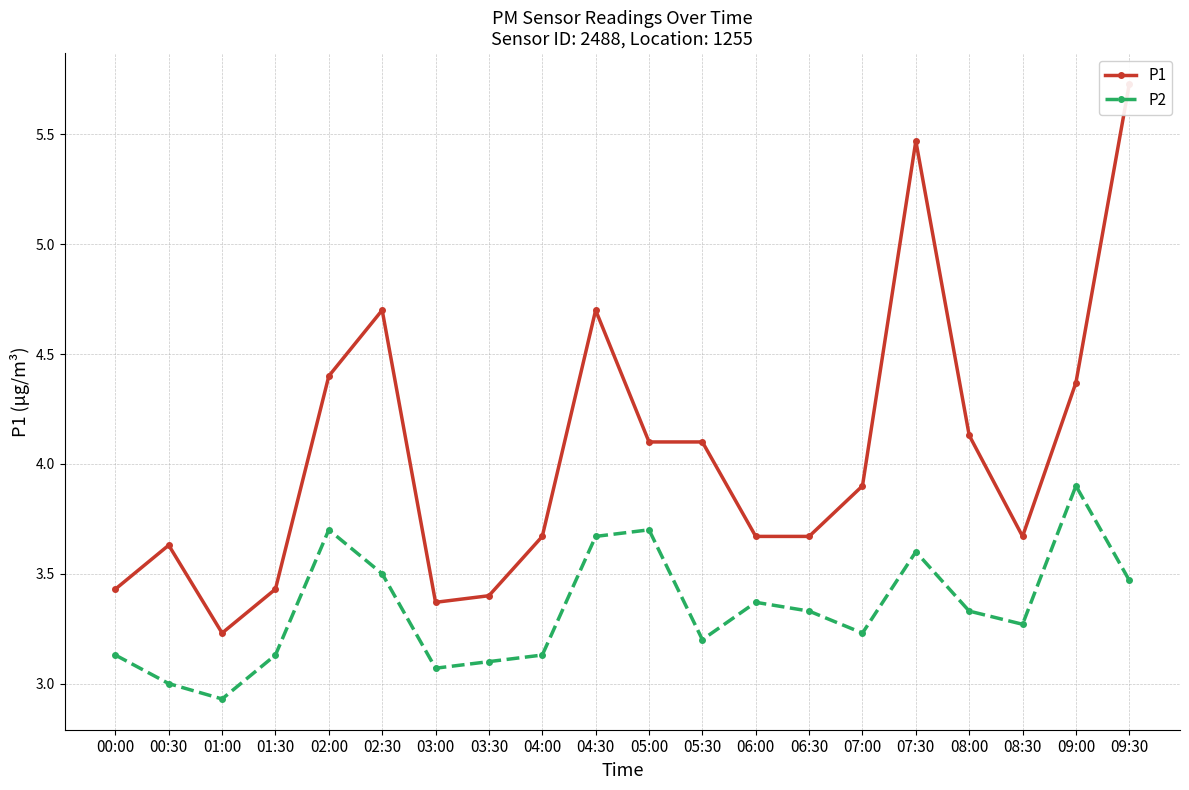

At which label does P1 reach its minimum?

01:00